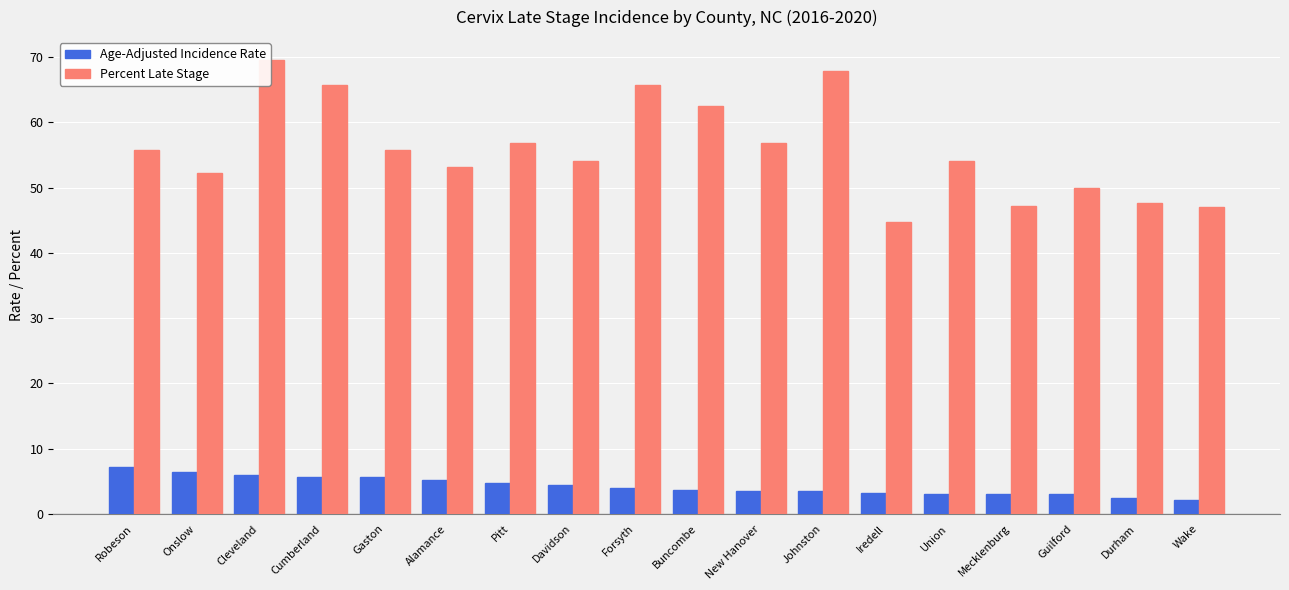

At which label does Percent Late Stage reach its peak?

Cleveland